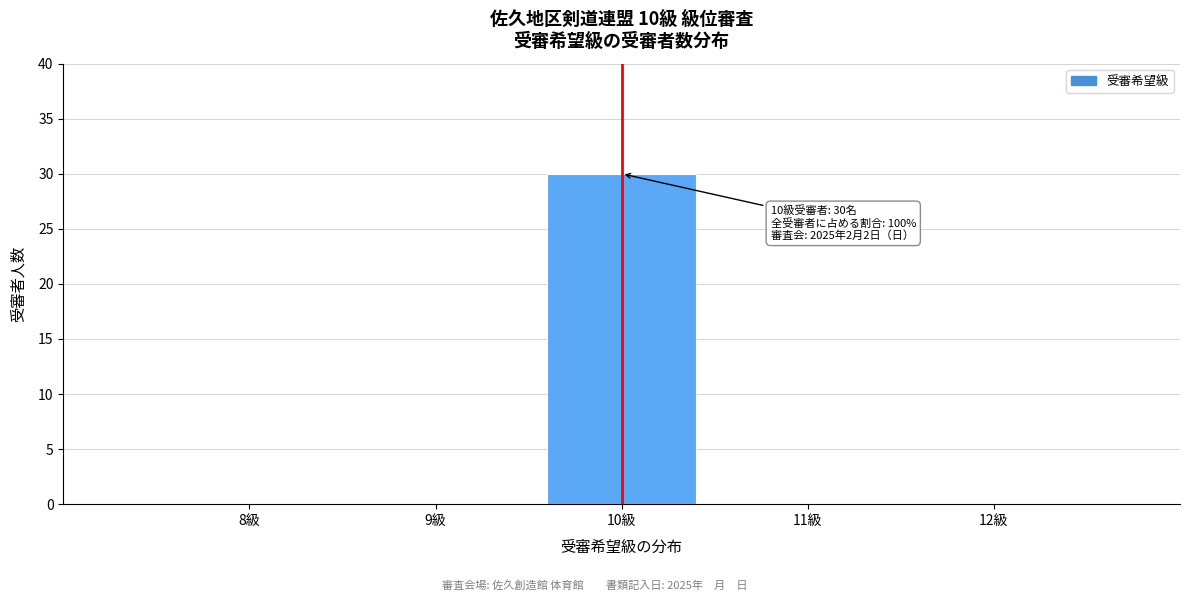

Over which range of the x-axis is the bar tallest?

9.5 to 10.5